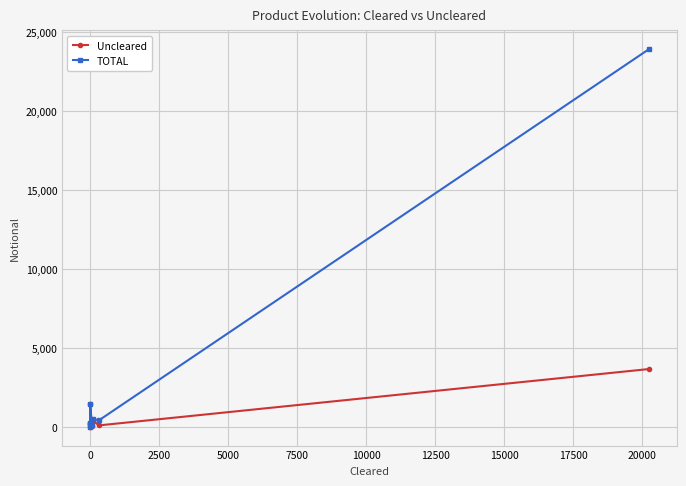

The TOTAL series shows 10 at 0. True or false?

True